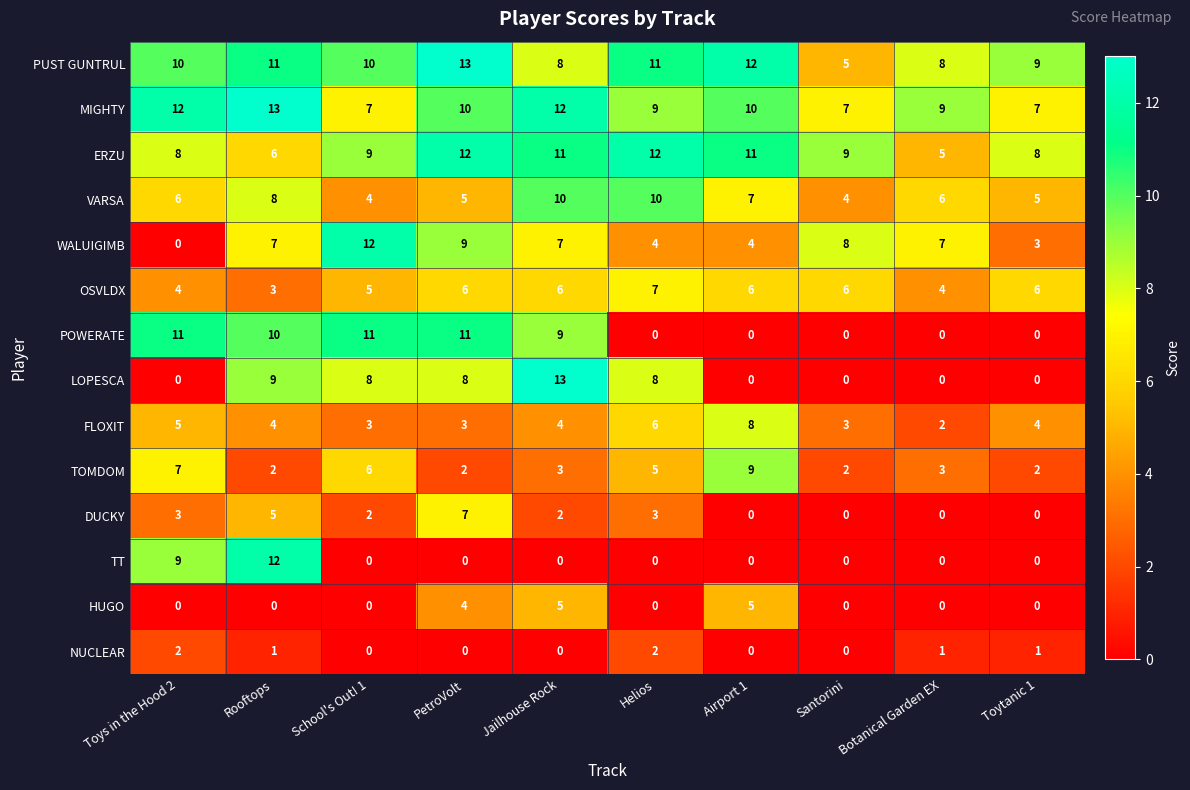

What is the sum of all MIGHTY values?

96